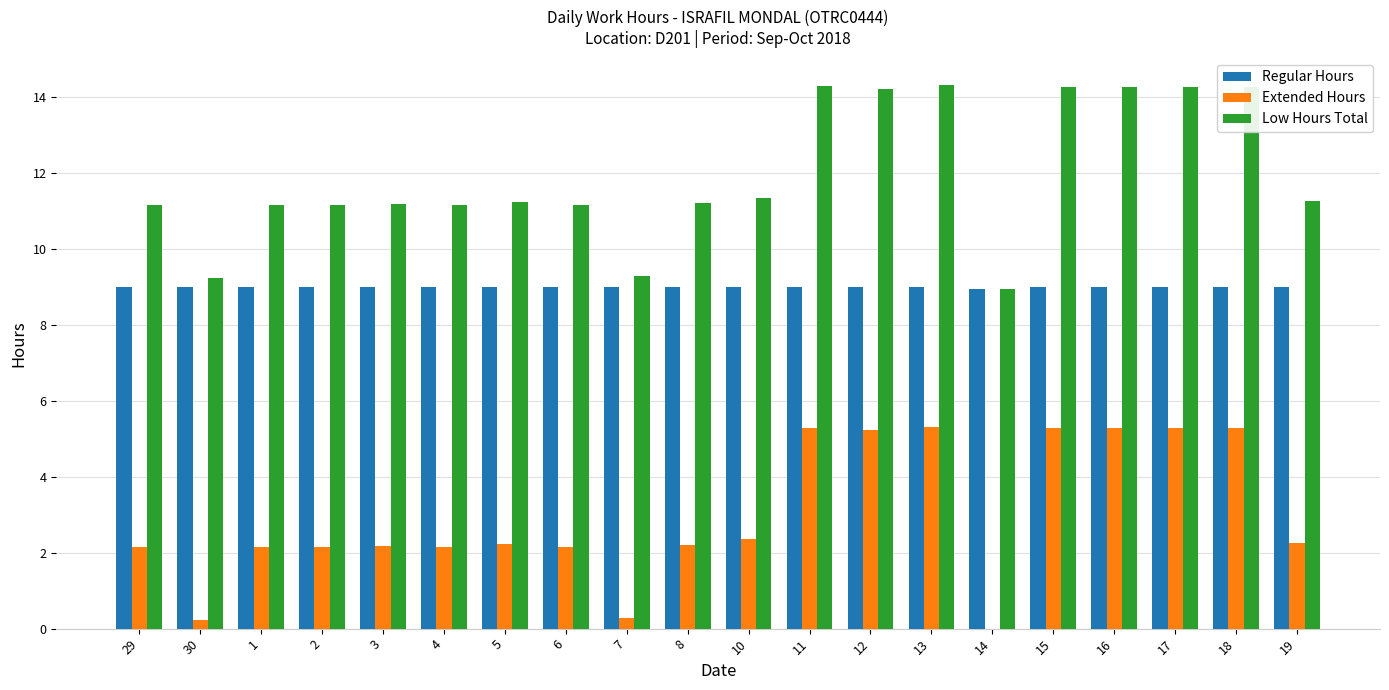

Are the bars horizontal?

No